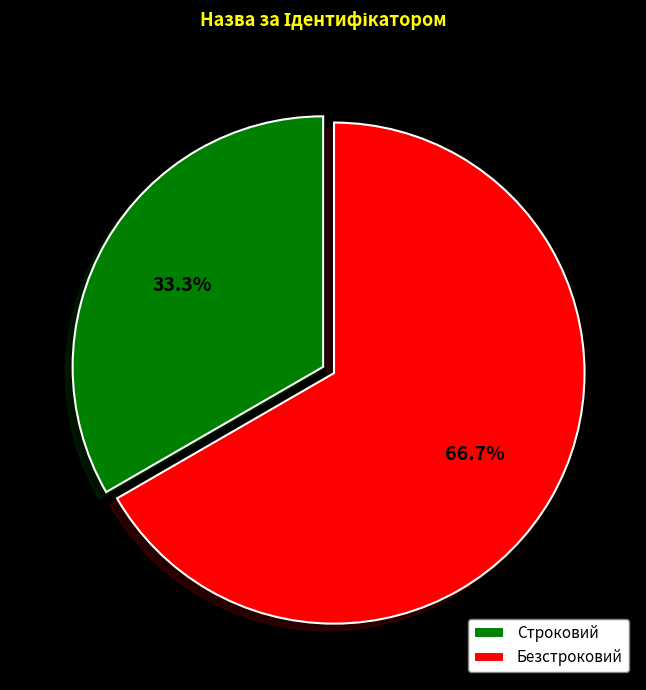

True or false: Строковий accounts for 33% of the total.

True